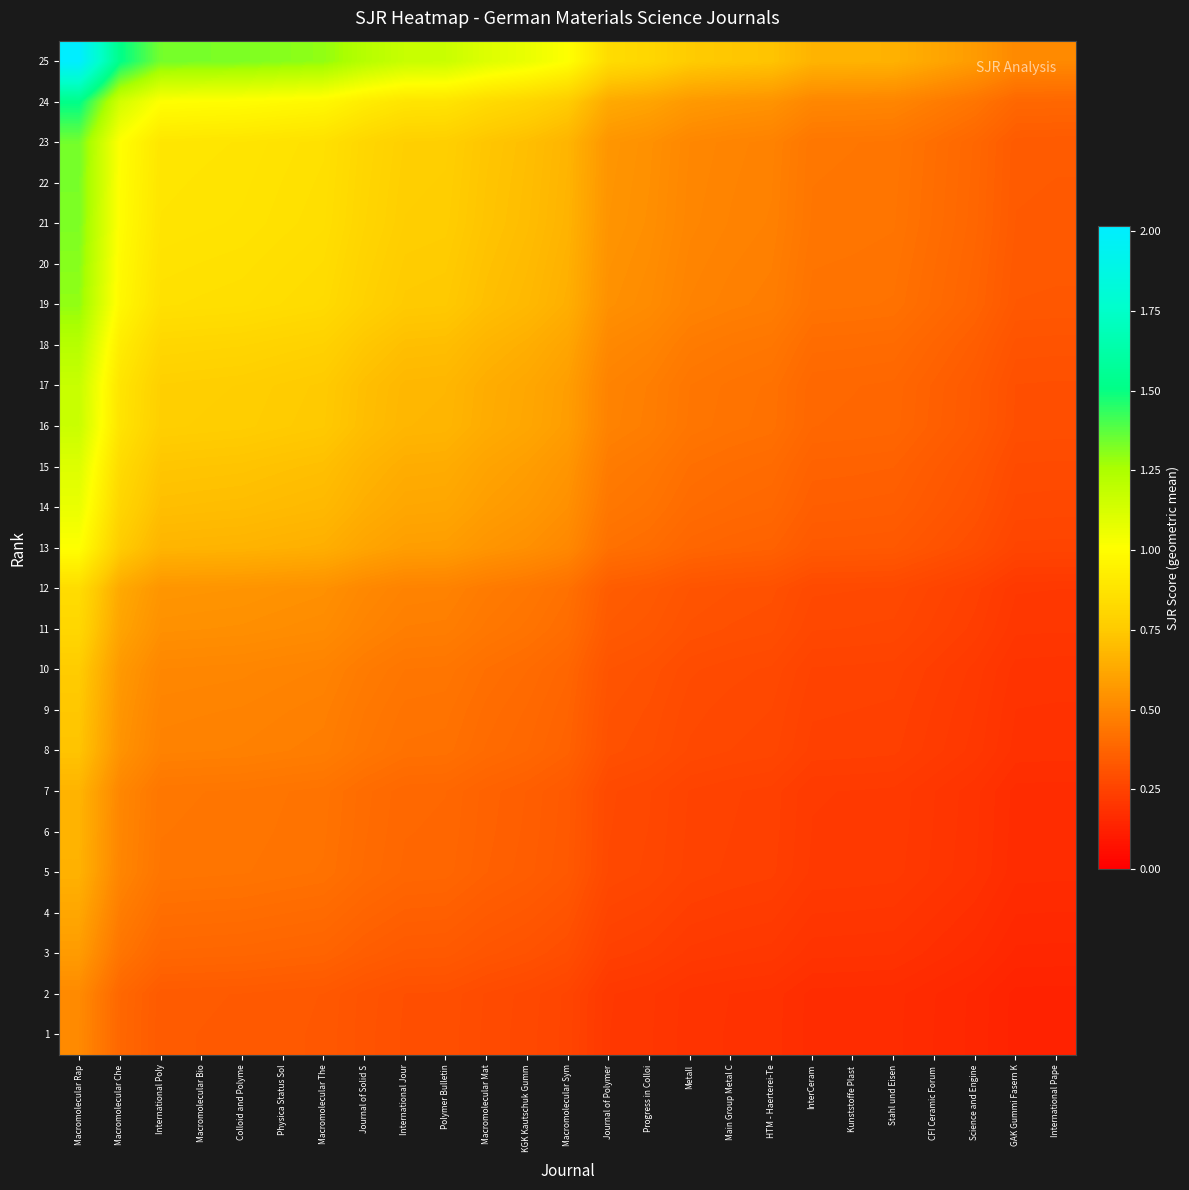

Reading left to right, extract all data points from this chart.

25: Macromolecular Rap=2.0	Macromolecular Che=1.5	International Poly=1.3	Macromolecular Bio=1.3	Colloid and Polyme=1.3	Physica Status Sol=1.3	Macromolecular The=1.3	Journal of Solid S=1.2	International Jour=1.2	Polymer Bulletin=1.2	Macromolecular Mat=1.1	KGK Kautschuk Gumm=1.1	Macromolecular Sym=1.0	Journal of Polymer=0.8	Progress in Colloi=0.8	Metall=0.8	Main Group Metal C=0.7	HTM - Haerterei-Te=0.7	InterCeram=0.7	Kunststoffe Plast =0.7	Stahl und Eisen=0.7	CFI Ceramic Forum =0.6	Science and Engine=0.6	GAK Gummi Fasern K=0.5	International Pape=0.5
24: Macromolecular Rap=1.5	Macromolecular Che=1.1	International Poly=1.0	Macromolecular Bio=1.0	Colloid and Polyme=1.0	Physica Status Sol=1.0	Macromolecular The=1.0	Journal of Solid S=0.9	International Jour=0.9	Polymer Bulletin=0.9	Macromolecular Mat=0.8	KGK Kautschuk Gumm=0.8	Macromolecular Sym=0.8	Journal of Polymer=0.6	Progress in Colloi=0.6	Metall=0.6	Main Group Metal C=0.6	HTM - Haerterei-Te=0.5	InterCeram=0.5	Kunststoffe Plast =0.5	Stahl und Eisen=0.5	CFI Ceramic Forum =0.5	Science and Engine=0.4	GAK Gummi Fasern K=0.4	International Pape=0.4
23: Macromolecular Rap=1.3	Macromolecular Che=1.0	International Poly=0.9	Macromolecular Bio=0.9	Colloid and Polyme=0.9	Physica Status Sol=0.9	Macromolecular The=0.9	Journal of Solid S=0.8	International Jour=0.8	Polymer Bulletin=0.8	Macromolecular Mat=0.7	KGK Kautschuk Gumm=0.7	Macromolecular Sym=0.7	Journal of Polymer=0.6	Progress in Colloi=0.5	Metall=0.5	Main Group Metal C=0.5	HTM - Haerterei-Te=0.5	InterCeram=0.4	Kunststoffe Plast =0.4	Stahl und Eisen=0.4	CFI Ceramic Forum =0.4	Science and Engine=0.4	GAK Gummi Fasern K=0.3	International Pape=0.3
22: Macromolecular Rap=1.3	Macromolecular Che=1.0	International Poly=0.9	Macromolecular Bio=0.9	Colloid and Polyme=0.9	Physica Status Sol=0.9	Macromolecular The=0.9	Journal of Solid S=0.8	International Jour=0.8	Polymer Bulletin=0.8	Macromolecular Mat=0.7	KGK Kautschuk Gumm=0.7	Macromolecular Sym=0.7	Journal of Polymer=0.6	Progress in Colloi=0.5	Metall=0.5	Main Group Metal C=0.5	HTM - Haerterei-Te=0.5	InterCeram=0.4	Kunststoffe Plast =0.4	Stahl und Eisen=0.4	CFI Ceramic Forum =0.4	Science and Engine=0.4	GAK Gummi Fasern K=0.3	International Pape=0.3
21: Macromolecular Rap=1.3	Macromolecular Che=1.0	International Poly=0.9	Macromolecular Bio=0.9	Colloid and Polyme=0.9	Physica Status Sol=0.9	Macromolecular The=0.9	Journal of Solid S=0.8	International Jour=0.8	Polymer Bulletin=0.8	Macromolecular Mat=0.7	KGK Kautschuk Gumm=0.7	Macromolecular Sym=0.7	Journal of Polymer=0.6	Progress in Colloi=0.5	Metall=0.5	Main Group Metal C=0.5	HTM - Haerterei-Te=0.5	InterCeram=0.4	Kunststoffe Plast =0.4	Stahl und Eisen=0.4	CFI Ceramic Forum =0.4	Science and Engine=0.4	GAK Gummi Fasern K=0.3	International Pape=0.3
20: Macromolecular Rap=1.3	Macromolecular Che=1.0	International Poly=0.9	Macromolecular Bio=0.9	Colloid and Polyme=0.9	Physica Status Sol=0.9	Macromolecular The=0.8	Journal of Solid S=0.8	International Jour=0.8	Polymer Bulletin=0.8	Macromolecular Mat=0.7	KGK Kautschuk Gumm=0.7	Macromolecular Sym=0.7	Journal of Polymer=0.5	Progress in Colloi=0.5	Metall=0.5	Main Group Metal C=0.5	HTM - Haerterei-Te=0.5	InterCeram=0.4	Kunststoffe Plast =0.4	Stahl und Eisen=0.4	CFI Ceramic Forum =0.4	Science and Engine=0.4	GAK Gummi Fasern K=0.3	International Pape=0.3
19: Macromolecular Rap=1.3	Macromolecular Che=1.0	International Poly=0.9	Macromolecular Bio=0.9	Colloid and Polyme=0.9	Physica Status Sol=0.8	Macromolecular The=0.8	Journal of Solid S=0.8	International Jour=0.8	Polymer Bulletin=0.7	Macromolecular Mat=0.7	KGK Kautschuk Gumm=0.7	Macromolecular Sym=0.6	Journal of Polymer=0.5	Progress in Colloi=0.5	Metall=0.5	Main Group Metal C=0.5	HTM - Haerterei-Te=0.5	InterCeram=0.4	Kunststoffe Plast =0.4	Stahl und Eisen=0.4	CFI Ceramic Forum =0.4	Science and Engine=0.4	GAK Gummi Fasern K=0.3	International Pape=0.3
18: Macromolecular Rap=1.2	Macromolecular Che=0.9	International Poly=0.8	Macromolecular Bio=0.8	Colloid and Polyme=0.8	Physica Status Sol=0.8	Macromolecular The=0.8	Journal of Solid S=0.7	International Jour=0.7	Polymer Bulletin=0.7	Macromolecular Mat=0.7	KGK Kautschuk Gumm=0.6	Macromolecular Sym=0.6	Journal of Polymer=0.5	Progress in Colloi=0.5	Metall=0.5	Main Group Metal C=0.4	HTM - Haerterei-Te=0.4	InterCeram=0.4	Kunststoffe Plast =0.4	Stahl und Eisen=0.4	CFI Ceramic Forum =0.4	Science and Engine=0.4	GAK Gummi Fasern K=0.3	International Pape=0.3
17: Macromolecular Rap=1.2	Macromolecular Che=0.9	International Poly=0.8	Macromolecular Bio=0.8	Colloid and Polyme=0.8	Physica Status Sol=0.8	Macromolecular The=0.8	Journal of Solid S=0.7	International Jour=0.7	Polymer Bulletin=0.7	Macromolecular Mat=0.6	KGK Kautschuk Gumm=0.6	Macromolecular Sym=0.6	Journal of Polymer=0.5	Progress in Colloi=0.5	Metall=0.4	Main Group Metal C=0.4	HTM - Haerterei-Te=0.4	InterCeram=0.4	Kunststoffe Plast =0.4	Stahl und Eisen=0.4	CFI Ceramic Forum =0.4	Science and Engine=0.3	GAK Gummi Fasern K=0.3	International Pape=0.3
16: Macromolecular Rap=1.2	Macromolecular Che=0.9	International Poly=0.8	Macromolecular Bio=0.8	Colloid and Polyme=0.8	Physica Status Sol=0.8	Macromolecular The=0.7	Journal of Solid S=0.7	International Jour=0.7	Polymer Bulletin=0.7	Macromolecular Mat=0.6	KGK Kautschuk Gumm=0.6	Macromolecular Sym=0.6	Journal of Polymer=0.5	Progress in Colloi=0.5	Metall=0.4	Main Group Metal C=0.4	HTM - Haerterei-Te=0.4	InterCeram=0.4	Kunststoffe Plast =0.4	Stahl und Eisen=0.4	CFI Ceramic Forum =0.4	Science and Engine=0.3	GAK Gummi Fasern K=0.3	International Pape=0.3
15: Macromolecular Rap=1.1	Macromolecular Che=0.8	International Poly=0.7	Macromolecular Bio=0.7	Colloid and Polyme=0.7	Physica Status Sol=0.7	Macromolecular The=0.7	Journal of Solid S=0.7	International Jour=0.6	Polymer Bulletin=0.6	Macromolecular Mat=0.6	KGK Kautschuk Gumm=0.6	Macromolecular Sym=0.6	Journal of Polymer=0.5	Progress in Colloi=0.4	Metall=0.4	Main Group Metal C=0.4	HTM - Haerterei-Te=0.4	InterCeram=0.4	Kunststoffe Plast =0.4	Stahl und Eisen=0.4	CFI Ceramic Forum =0.3	Science and Engine=0.3	GAK Gummi Fasern K=0.3	International Pape=0.3
14: Macromolecular Rap=1.1	Macromolecular Che=0.8	International Poly=0.7	Macromolecular Bio=0.7	Colloid and Polyme=0.7	Physica Status Sol=0.7	Macromolecular The=0.7	Journal of Solid S=0.6	International Jour=0.6	Polymer Bulletin=0.6	Macromolecular Mat=0.6	KGK Kautschuk Gumm=0.6	Macromolecular Sym=0.5	Journal of Polymer=0.4	Progress in Colloi=0.4	Metall=0.4	Main Group Metal C=0.4	HTM - Haerterei-Te=0.4	InterCeram=0.4	Kunststoffe Plast =0.4	Stahl und Eisen=0.3	CFI Ceramic Forum =0.3	Science and Engine=0.3	GAK Gummi Fasern K=0.3	International Pape=0.3
13: Macromolecular Rap=1.0	Macromolecular Che=0.8	International Poly=0.7	Macromolecular Bio=0.7	Colloid and Polyme=0.7	Physica Status Sol=0.7	Macromolecular The=0.6	Journal of Solid S=0.6	International Jour=0.6	Polymer Bulletin=0.6	Macromolecular Mat=0.6	KGK Kautschuk Gumm=0.5	Macromolecular Sym=0.5	Journal of Polymer=0.4	Progress in Colloi=0.4	Metall=0.4	Main Group Metal C=0.4	HTM - Haerterei-Te=0.4	InterCeram=0.3	Kunststoffe Plast =0.3	Stahl und Eisen=0.3	CFI Ceramic Forum =0.3	Science and Engine=0.3	GAK Gummi Fasern K=0.3	International Pape=0.3
12: Macromolecular Rap=0.8	Macromolecular Che=0.6	International Poly=0.6	Macromolecular Bio=0.6	Colloid and Polyme=0.6	Physica Status Sol=0.5	Macromolecular The=0.5	Journal of Solid S=0.5	International Jour=0.5	Polymer Bulletin=0.5	Macromolecular Mat=0.5	KGK Kautschuk Gumm=0.4	Macromolecular Sym=0.4	Journal of Polymer=0.3	Progress in Colloi=0.3	Metall=0.3	Main Group Metal C=0.3	HTM - Haerterei-Te=0.3	InterCeram=0.3	Kunststoffe Plast =0.3	Stahl und Eisen=0.3	CFI Ceramic Forum =0.3	Science and Engine=0.2	GAK Gummi Fasern K=0.2	International Pape=0.2
11: Macromolecular Rap=0.8	Macromolecular Che=0.6	International Poly=0.5	Macromolecular Bio=0.5	Colloid and Polyme=0.5	Physica Status Sol=0.5	Macromolecular The=0.5	Journal of Solid S=0.5	International Jour=0.5	Polymer Bulletin=0.5	Macromolecular Mat=0.4	KGK Kautschuk Gumm=0.4	Macromolecular Sym=0.4	Journal of Polymer=0.3	Progress in Colloi=0.3	Metall=0.3	Main Group Metal C=0.3	HTM - Haerterei-Te=0.3	InterCeram=0.3	Kunststoffe Plast =0.3	Stahl und Eisen=0.3	CFI Ceramic Forum =0.2	Science and Engine=0.2	GAK Gummi Fasern K=0.2	International Pape=0.2
10: Macromolecular Rap=0.8	Macromolecular Che=0.6	International Poly=0.5	Macromolecular Bio=0.5	Colloid and Polyme=0.5	Physica Status Sol=0.5	Macromolecular The=0.5	Journal of Solid S=0.5	International Jour=0.4	Polymer Bulletin=0.4	Macromolecular Mat=0.4	KGK Kautschuk Gumm=0.4	Macromolecular Sym=0.4	Journal of Polymer=0.3	Progress in Colloi=0.3	Metall=0.3	Main Group Metal C=0.3	HTM - Haerterei-Te=0.3	InterCeram=0.3	Kunststoffe Plast =0.2	Stahl und Eisen=0.2	CFI Ceramic Forum =0.2	Science and Engine=0.2	GAK Gummi Fasern K=0.2	International Pape=0.2
9: Macromolecular Rap=0.7	Macromolecular Che=0.6	International Poly=0.5	Macromolecular Bio=0.5	Colloid and Polyme=0.5	Physica Status Sol=0.5	Macromolecular The=0.5	Journal of Solid S=0.4	International Jour=0.4	Polymer Bulletin=0.4	Macromolecular Mat=0.4	KGK Kautschuk Gumm=0.4	Macromolecular Sym=0.4	Journal of Polymer=0.3	Progress in Colloi=0.3	Metall=0.3	Main Group Metal C=0.3	HTM - Haerterei-Te=0.3	InterCeram=0.2	Kunststoffe Plast =0.2	Stahl und Eisen=0.2	CFI Ceramic Forum =0.2	Science and Engine=0.2	GAK Gummi Fasern K=0.2	International Pape=0.2
8: Macromolecular Rap=0.7	Macromolecular Che=0.5	International Poly=0.5	Macromolecular Bio=0.5	Colloid and Polyme=0.5	Physica Status Sol=0.5	Macromolecular The=0.5	Journal of Solid S=0.4	International Jour=0.4	Polymer Bulletin=0.4	Macromolecular Mat=0.4	KGK Kautschuk Gumm=0.4	Macromolecular Sym=0.4	Journal of Polymer=0.3	Progress in Colloi=0.3	Metall=0.3	Main Group Metal C=0.3	HTM - Haerterei-Te=0.3	InterCeram=0.2	Kunststoffe Plast =0.2	Stahl und Eisen=0.2	CFI Ceramic Forum =0.2	Science and Engine=0.2	GAK Gummi Fasern K=0.2	International Pape=0.2
7: Macromolecular Rap=0.7	Macromolecular Che=0.5	International Poly=0.4	Macromolecular Bio=0.4	Colloid and Polyme=0.4	Physica Status Sol=0.4	Macromolecular The=0.4	Journal of Solid S=0.4	International Jour=0.4	Polymer Bulletin=0.4	Macromolecular Mat=0.4	KGK Kautschuk Gumm=0.4	Macromolecular Sym=0.3	Journal of Polymer=0.3	Progress in Colloi=0.3	Metall=0.3	Main Group Metal C=0.2	HTM - Haerterei-Te=0.2	InterCeram=0.2	Kunststoffe Plast =0.2	Stahl und Eisen=0.2	CFI Ceramic Forum =0.2	Science and Engine=0.2	GAK Gummi Fasern K=0.2	International Pape=0.2
6: Macromolecular Rap=0.7	Macromolecular Che=0.5	International Poly=0.4	Macromolecular Bio=0.4	Colloid and Polyme=0.4	Physica Status Sol=0.4	Macromolecular The=0.4	Journal of Solid S=0.4	International Jour=0.4	Polymer Bulletin=0.4	Macromolecular Mat=0.4	KGK Kautschuk Gumm=0.4	Macromolecular Sym=0.3	Journal of Polymer=0.3	Progress in Colloi=0.3	Metall=0.2	Main Group Metal C=0.2	HTM - Haerterei-Te=0.2	InterCeram=0.2	Kunststoffe Plast =0.2	Stahl und Eisen=0.2	CFI Ceramic Forum =0.2	Science and Engine=0.2	GAK Gummi Fasern K=0.2	International Pape=0.2
5: Macromolecular Rap=0.7	Macromolecular Che=0.5	International Poly=0.4	Macromolecular Bio=0.4	Colloid and Polyme=0.4	Physica Status Sol=0.4	Macromolecular The=0.4	Journal of Solid S=0.4	International Jour=0.4	Polymer Bulletin=0.4	Macromolecular Mat=0.4	KGK Kautschuk Gumm=0.3	Macromolecular Sym=0.3	Journal of Polymer=0.3	Progress in Colloi=0.3	Metall=0.2	Main Group Metal C=0.2	HTM - Haerterei-Te=0.2	InterCeram=0.2	Kunststoffe Plast =0.2	Stahl und Eisen=0.2	CFI Ceramic Forum =0.2	Science and Engine=0.2	GAK Gummi Fasern K=0.2	International Pape=0.2
4: Macromolecular Rap=0.6	Macromolecular Che=0.5	International Poly=0.4	Macromolecular Bio=0.4	Colloid and Polyme=0.4	Physica Status Sol=0.4	Macromolecular The=0.4	Journal of Solid S=0.4	International Jour=0.4	Polymer Bulletin=0.4	Macromolecular Mat=0.3	KGK Kautschuk Gumm=0.3	Macromolecular Sym=0.3	Journal of Polymer=0.3	Progress in Colloi=0.2	Metall=0.2	Main Group Metal C=0.2	HTM - Haerterei-Te=0.2	InterCeram=0.2	Kunststoffe Plast =0.2	Stahl und Eisen=0.2	CFI Ceramic Forum =0.2	Science and Engine=0.2	GAK Gummi Fasern K=0.2	International Pape=0.2
3: Macromolecular Rap=0.6	Macromolecular Che=0.4	International Poly=0.4	Macromolecular Bio=0.4	Colloid and Polyme=0.4	Physica Status Sol=0.4	Macromolecular The=0.4	Journal of Solid S=0.4	International Jour=0.3	Polymer Bulletin=0.3	Macromolecular Mat=0.3	KGK Kautschuk Gumm=0.3	Macromolecular Sym=0.3	Journal of Polymer=0.2	Progress in Colloi=0.2	Metall=0.2	Main Group Metal C=0.2	HTM - Haerterei-Te=0.2	InterCeram=0.2	Kunststoffe Plast =0.2	Stahl und Eisen=0.2	CFI Ceramic Forum =0.2	Science and Engine=0.2	GAK Gummi Fasern K=0.1	International Pape=0.1
2: Macromolecular Rap=0.5	Macromolecular Che=0.4	International Poly=0.3	Macromolecular Bio=0.3	Colloid and Polyme=0.3	Physica Status Sol=0.3	Macromolecular The=0.3	Journal of Solid S=0.3	International Jour=0.3	Polymer Bulletin=0.3	Macromolecular Mat=0.3	KGK Kautschuk Gumm=0.3	Macromolecular Sym=0.3	Journal of Polymer=0.2	Progress in Colloi=0.2	Metall=0.2	Main Group Metal C=0.2	HTM - Haerterei-Te=0.2	InterCeram=0.2	Kunststoffe Plast =0.2	Stahl und Eisen=0.2	CFI Ceramic Forum =0.2	Science and Engine=0.1	GAK Gummi Fasern K=0.1	International Pape=0.1
1: Macromolecular Rap=0.5	Macromolecular Che=0.4	International Poly=0.3	Macromolecular Bio=0.3	Colloid and Polyme=0.3	Physica Status Sol=0.3	Macromolecular The=0.3	Journal of Solid S=0.3	International Jour=0.3	Polymer Bulletin=0.3	Macromolecular Mat=0.3	KGK Kautschuk Gumm=0.3	Macromolecular Sym=0.3	Journal of Polymer=0.2	Progress in Colloi=0.2	Metall=0.2	Main Group Metal C=0.2	HTM - Haerterei-Te=0.2	InterCeram=0.2	Kunststoffe Plast =0.2	Stahl und Eisen=0.2	CFI Ceramic Forum =0.2	Science and Engine=0.1	GAK Gummi Fasern K=0.1	International Pape=0.1